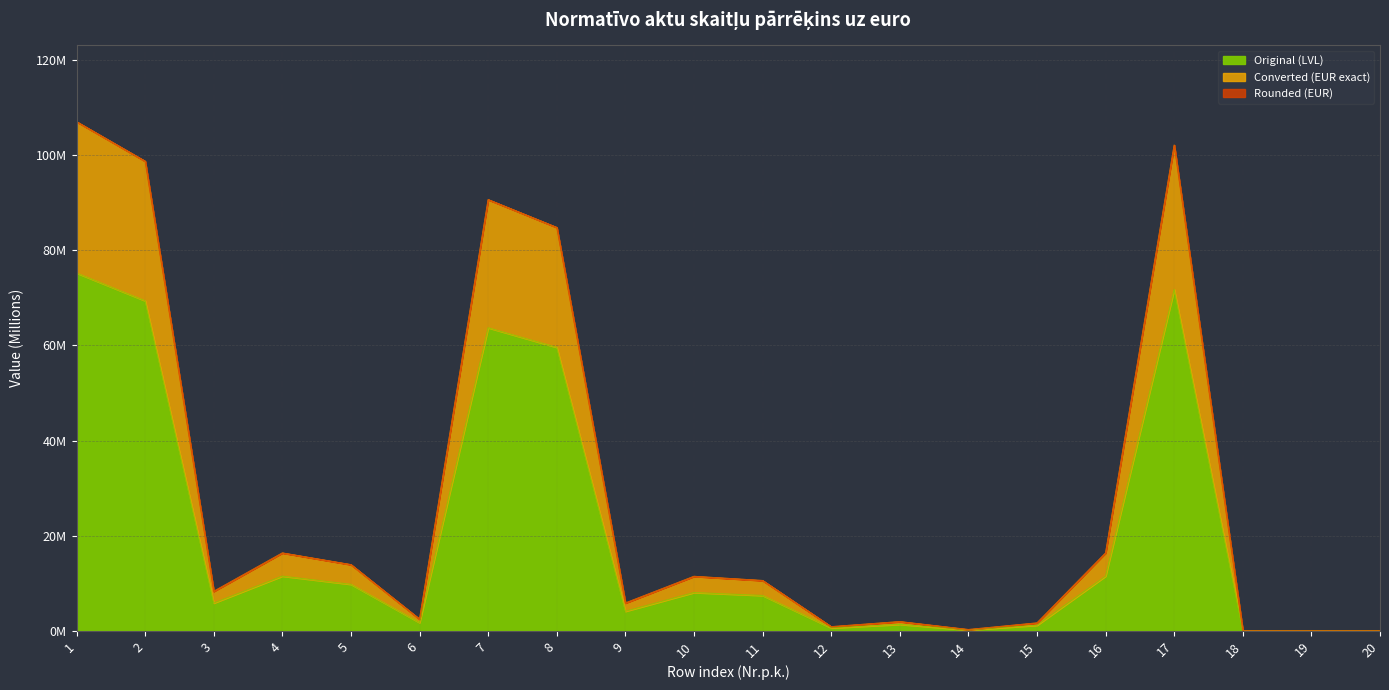

What is the difference between the maximum and minimum values in the Rounded (EUR) series?

107.0